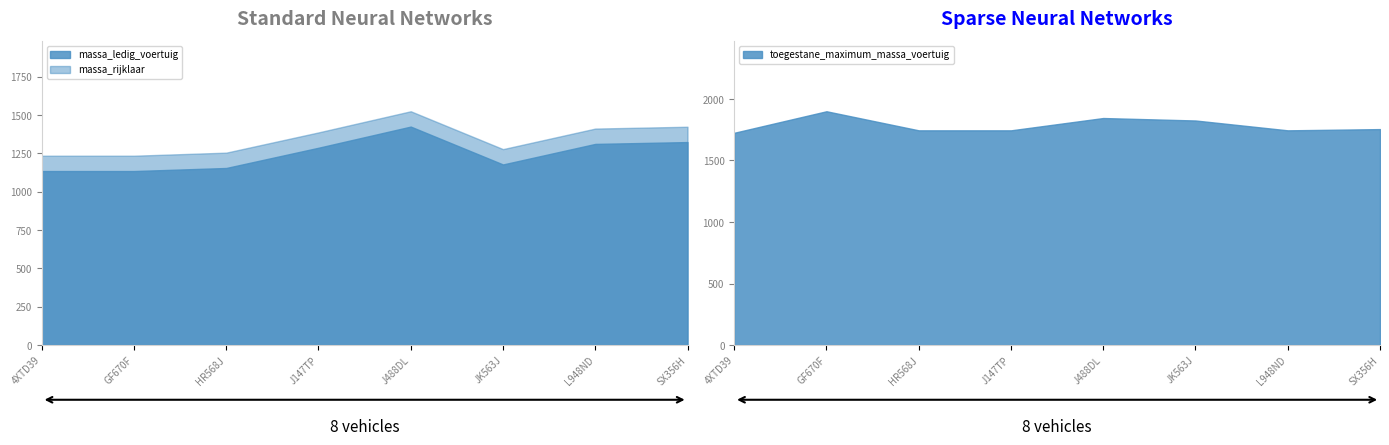

Which series has the largest total across all categories?

toegestane_maximum_massa_voertuig